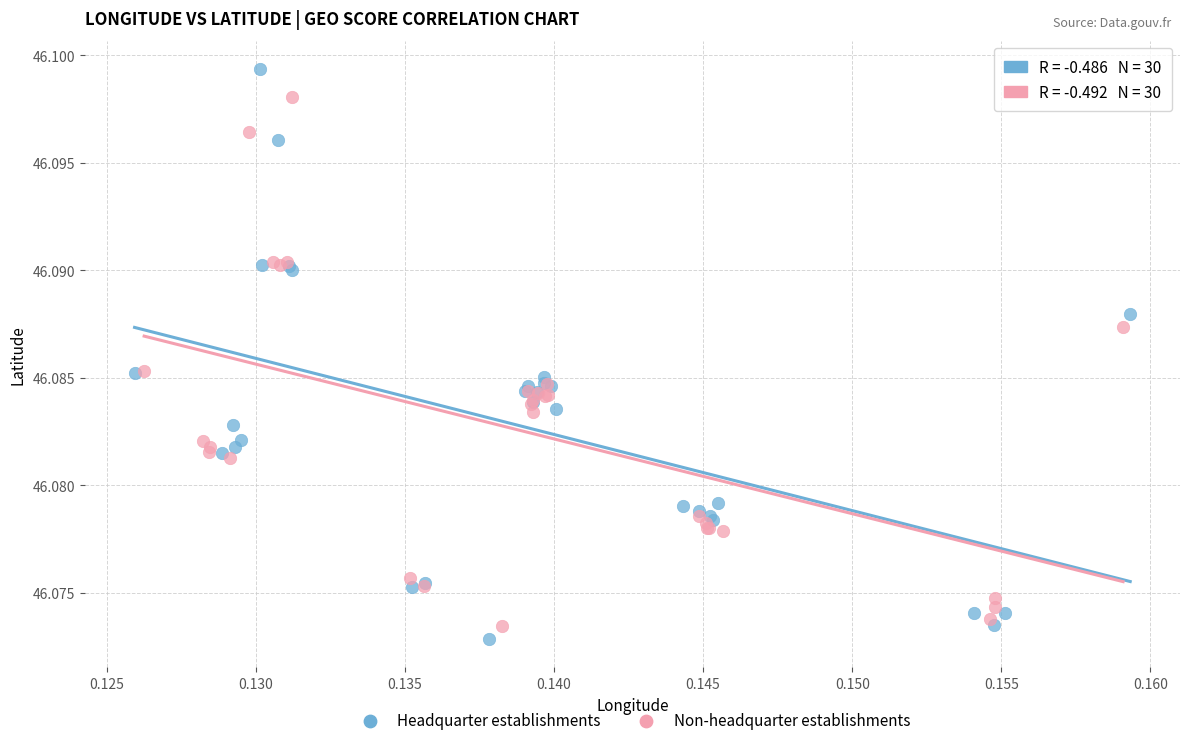

Which series has the widest spread of Y values?

Headquarter establishments